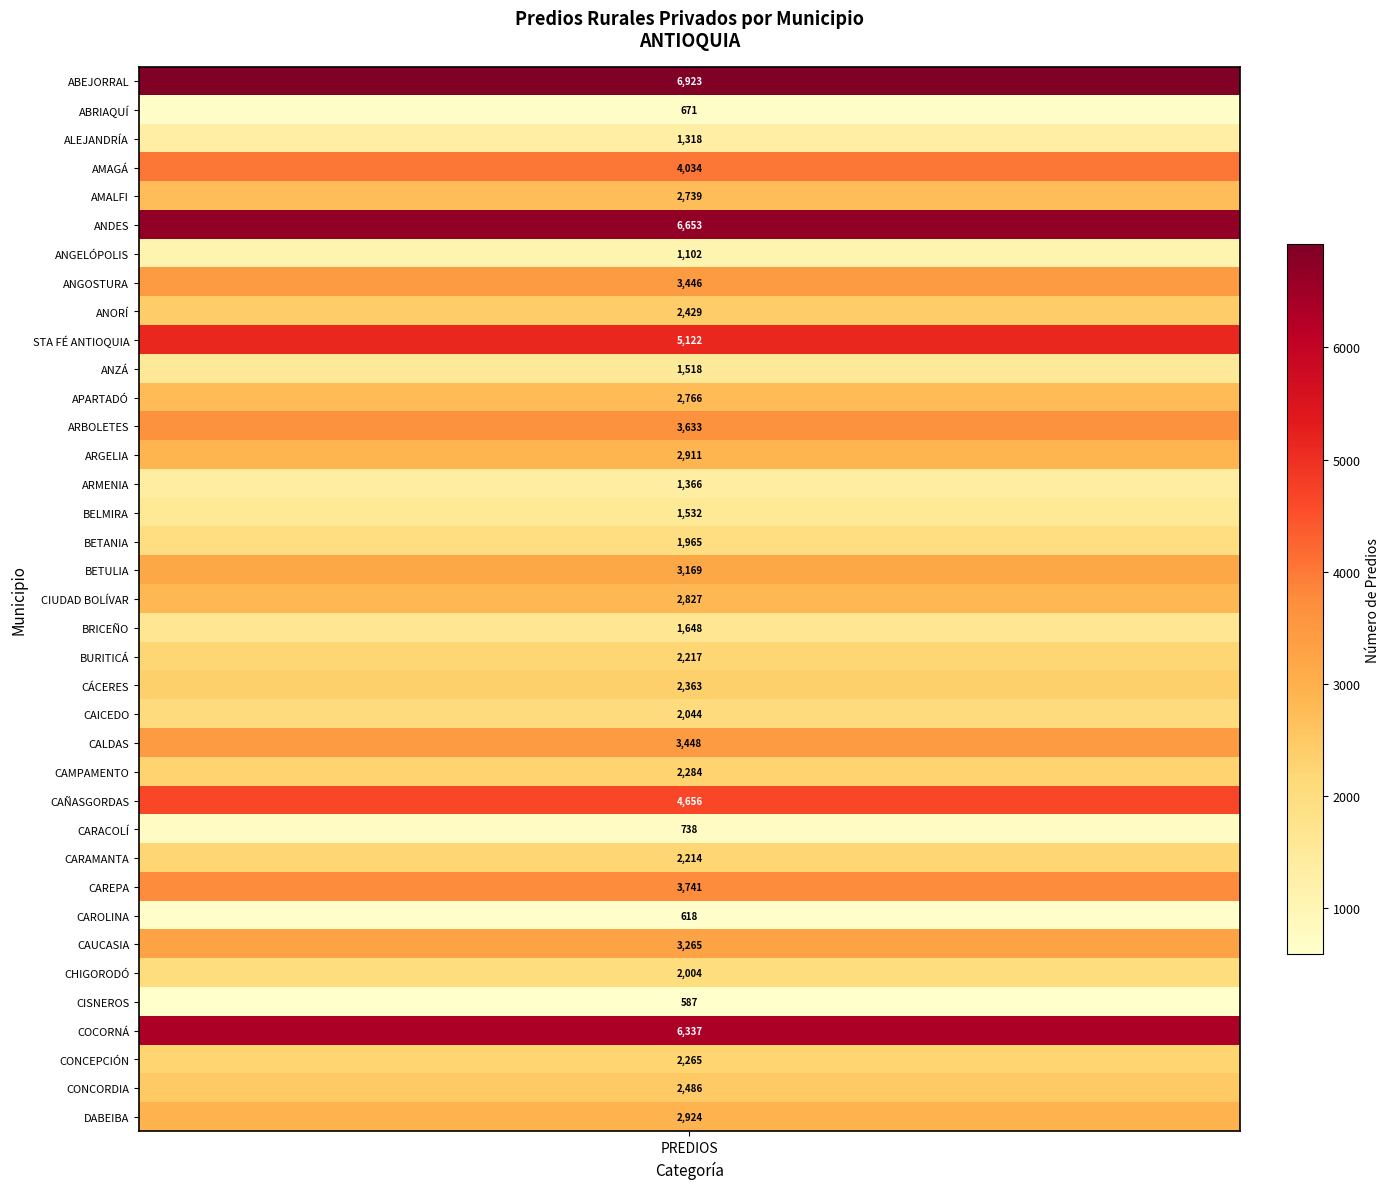

How many values are below 2429?

18